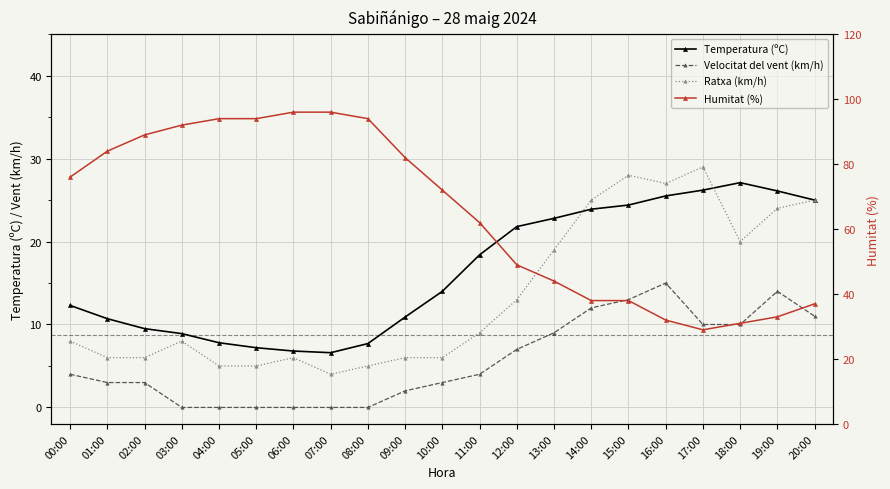

What is the lowest value of the Temperatura (ºC) series?

6.6